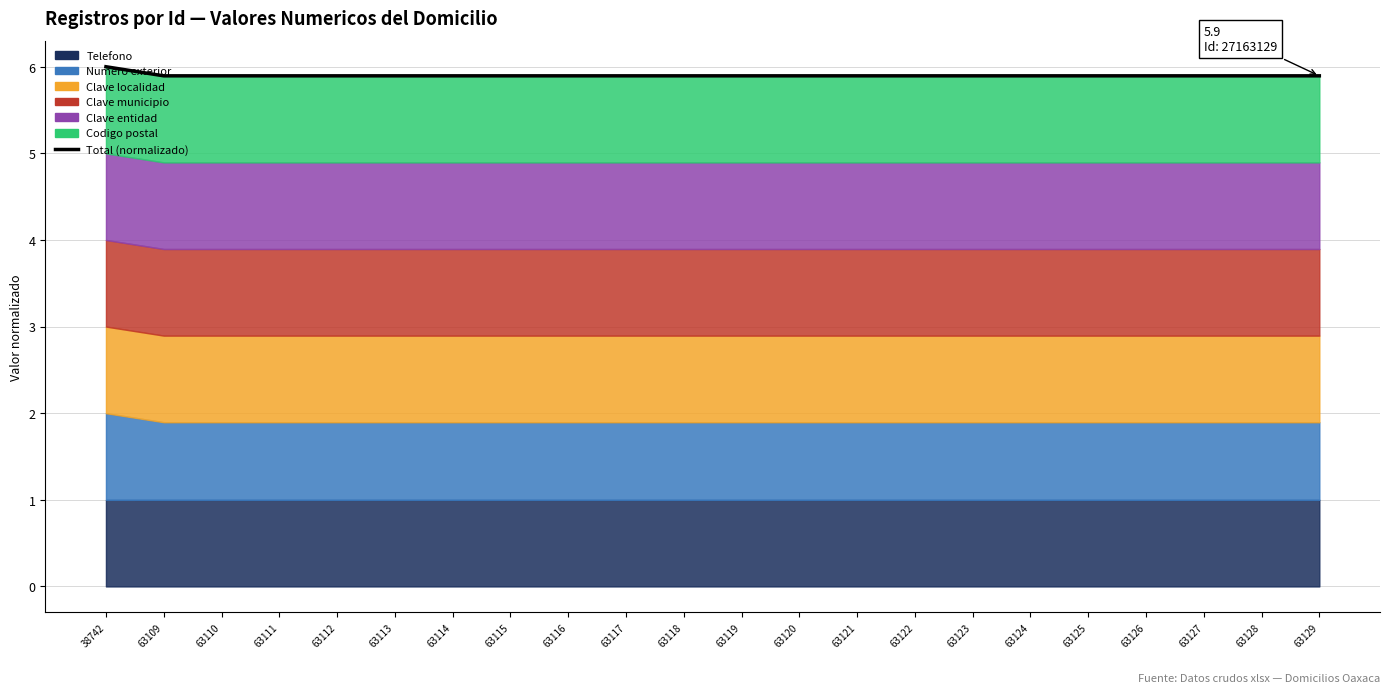

Which category has the highest value across all series?

38742